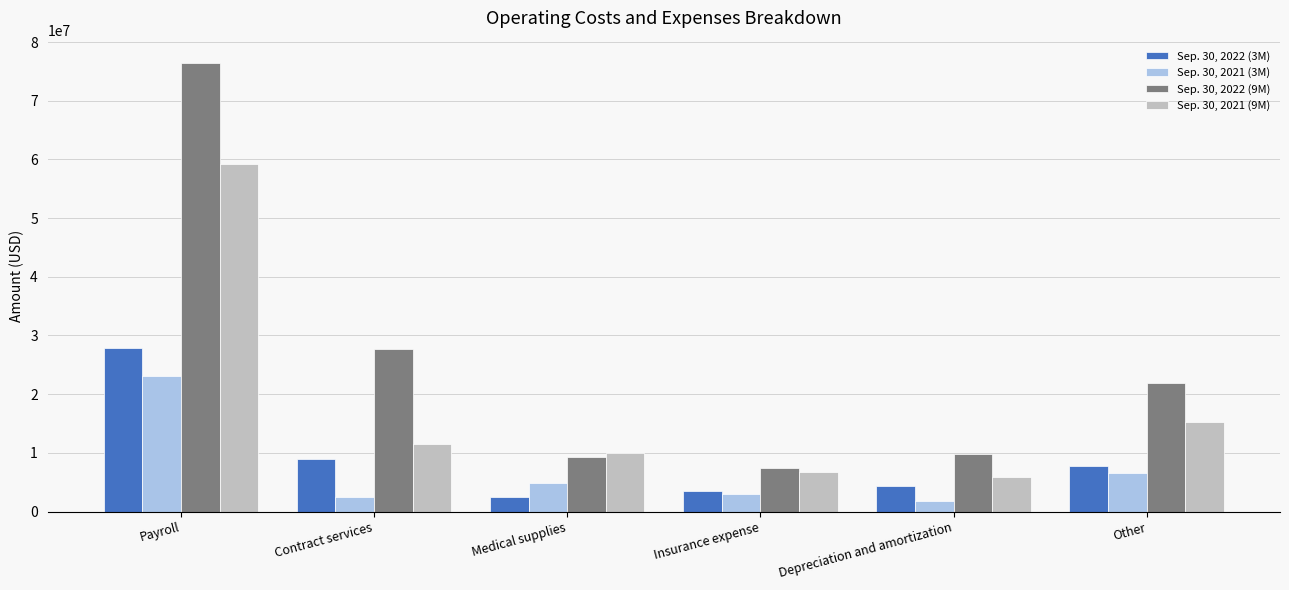

Reading left to right, transcribe all the data shown in this chart.

Sep. 30, 2022 (3M): 27923404	8873901	2486083	3506667	4330167	7743282
Sep. 30, 2021 (3M): 23118034	2460082	4942959	3053678	1871799	6516712
Sep. 30, 2022 (9M): 76426084	27757845	9327114	7434346	9859513	21843273
Sep. 30, 2021 (9M): 59144729	11496358	9915621	6672983	5873439	15230873